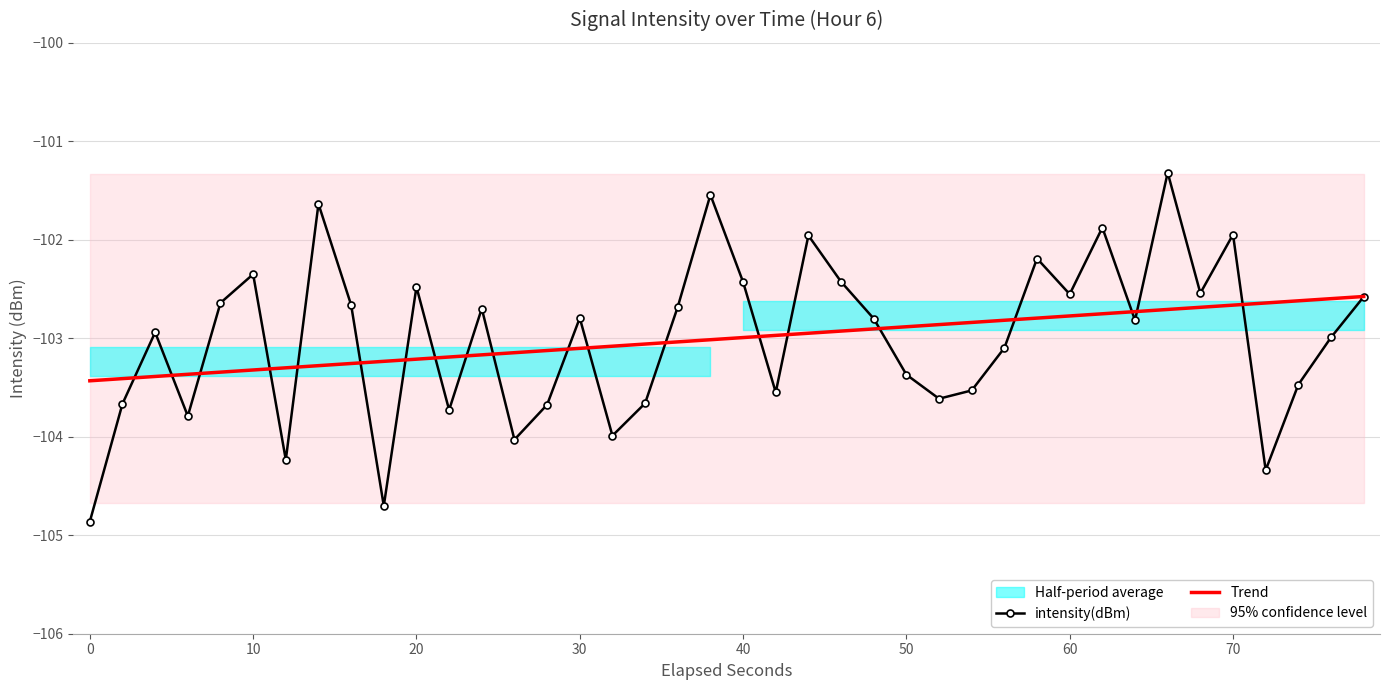

Is this an area chart (filled region under the line)?

No